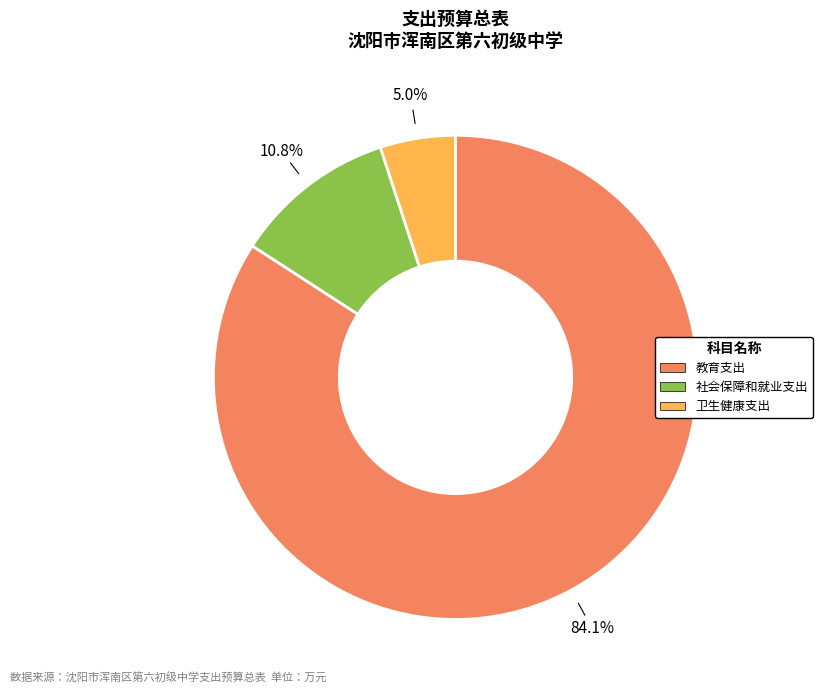

What is the ratio of the value at 社会保障和就业支出 to the value at 教育支出?

0.1